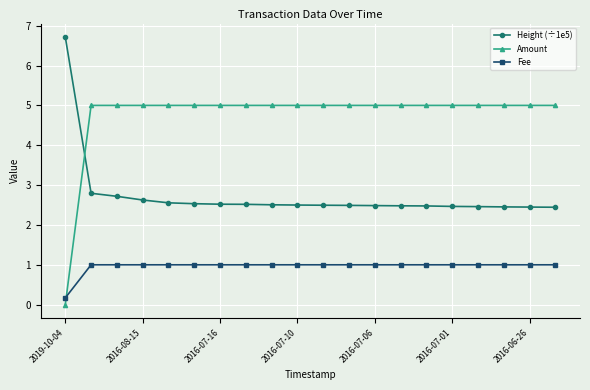

Which series has the largest total across all categories?

Amount